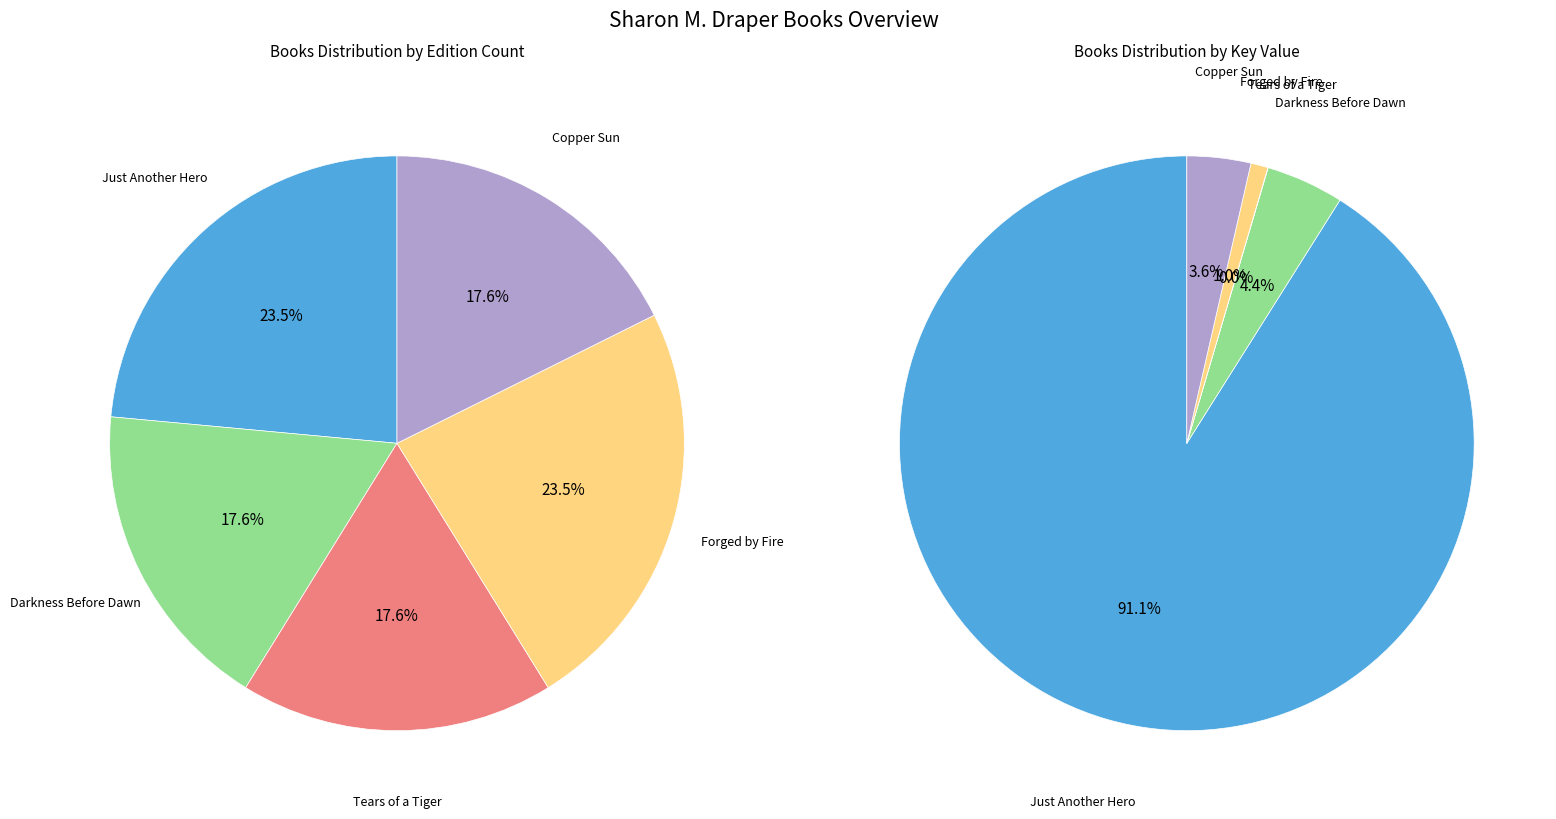

Count the number of slices in the pie.

5